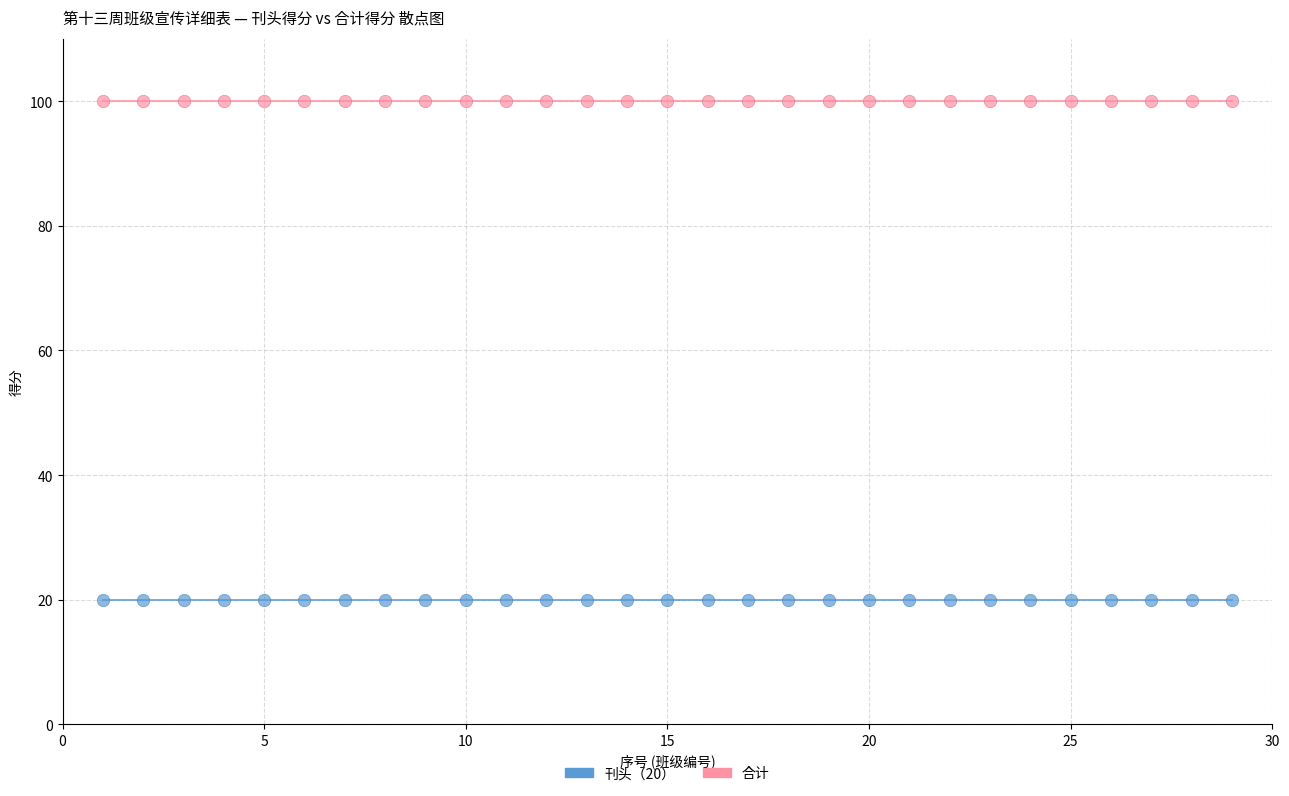

Which series contains the lowest Y value?

刊头（20）